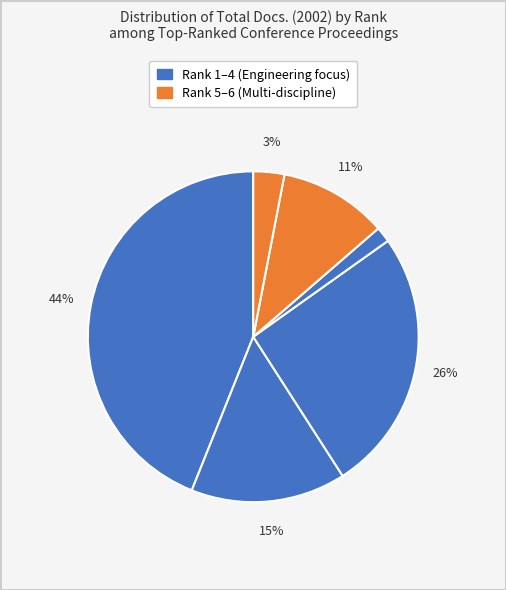

How many slices are in this pie chart?

6